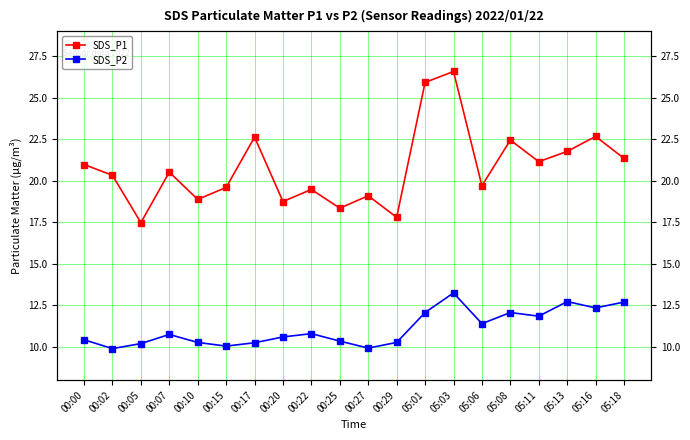

Reading left to right, list all the values displayed in this chart.

SDS_P1: 00:00=21.0	00:02=20.3	00:05=17.5	00:07=20.5	00:10=18.9	00:15=19.6	00:17=22.6	00:20=18.8	00:22=19.5	00:25=18.4	00:27=19.1	00:29=17.8	05:01=25.9	05:03=26.6	05:06=19.7	05:08=22.4	05:11=21.1	05:13=21.8	05:16=22.7	05:18=21.4
SDS_P2: 00:00=10.4	00:02=9.9	00:05=10.2	00:07=10.8	00:10=10.3	00:15=10.1	00:17=10.2	00:20=10.6	00:22=10.8	00:25=10.3	00:27=9.9	00:29=10.3	05:01=12.1	05:03=13.2	05:06=11.4	05:08=12.1	05:11=11.8	05:13=12.7	05:16=12.3	05:18=12.7